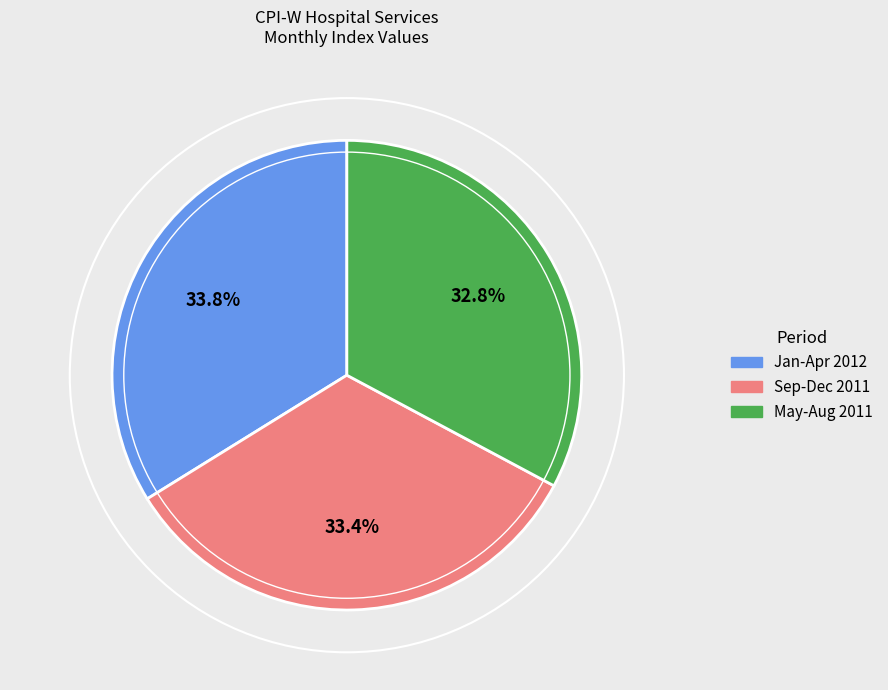

Does any single category account for the majority?

No